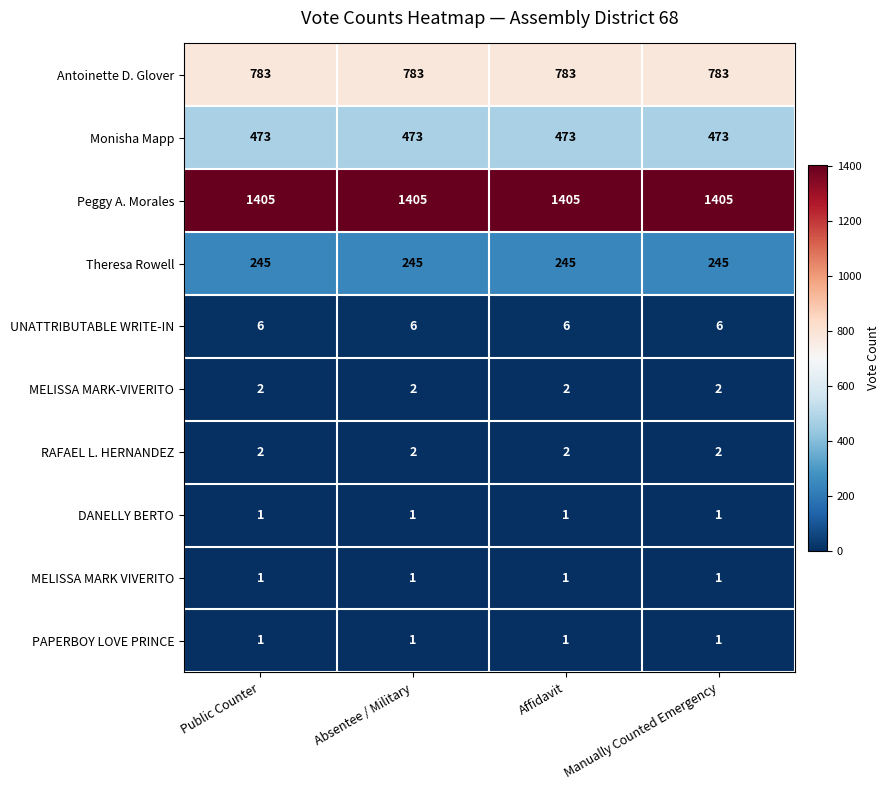

What is the maximum value for Antoinette D. Glover?

783